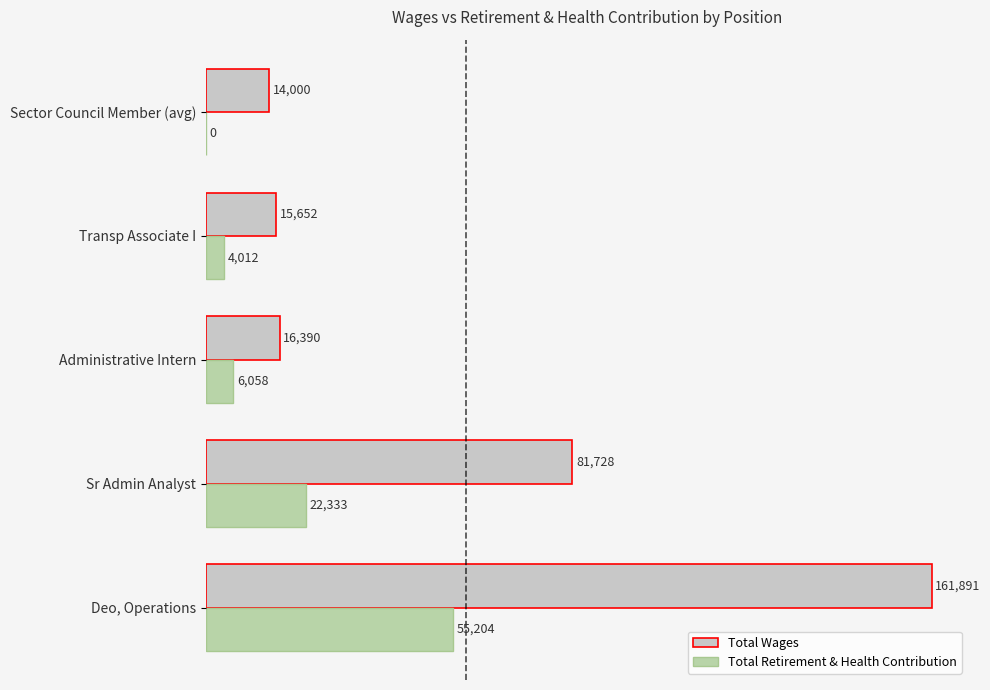

Which series has the largest total across all categories?

Total Wages